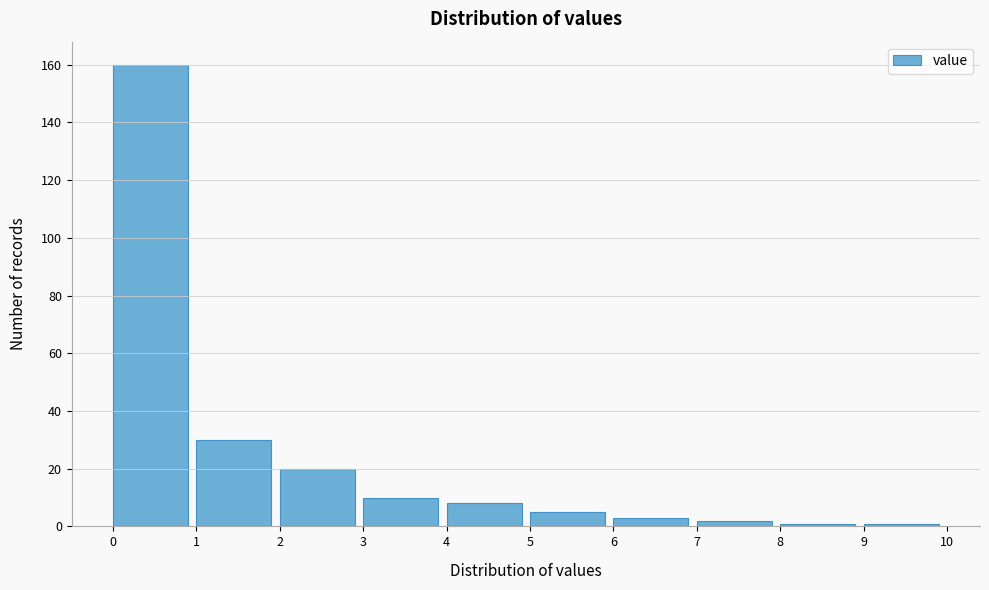

How tall is the bar that spans 4 to 5 on the x-axis? The values are not printed on the chart, so give them approximately, as read against the axis.

8